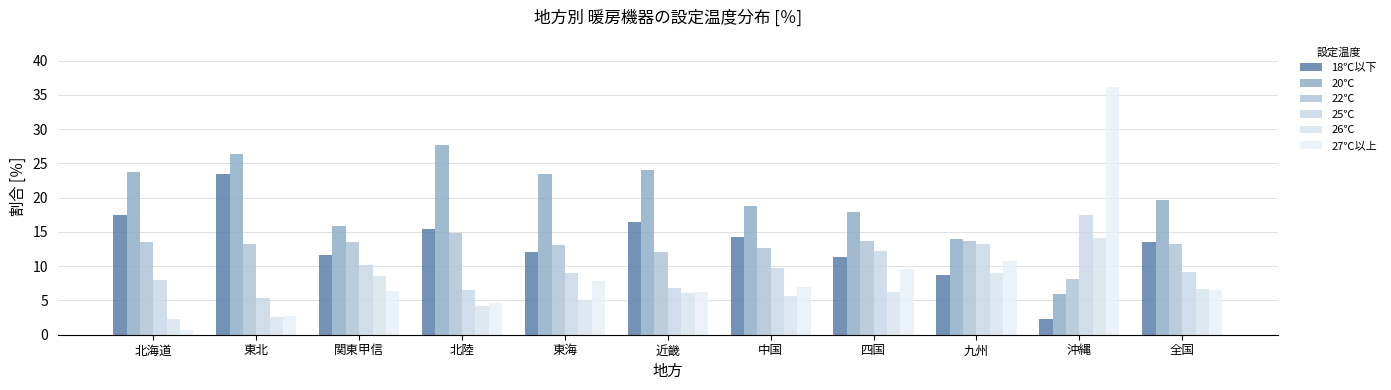

What is the highest value of the 20℃ series?

27.7